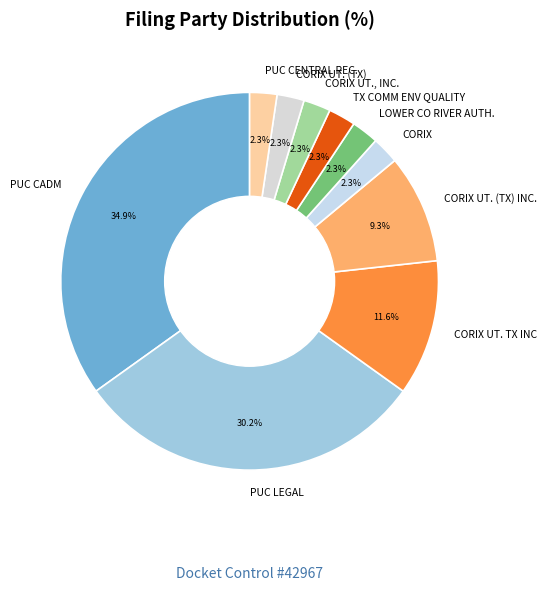

Is there a majority slice in this chart?

No